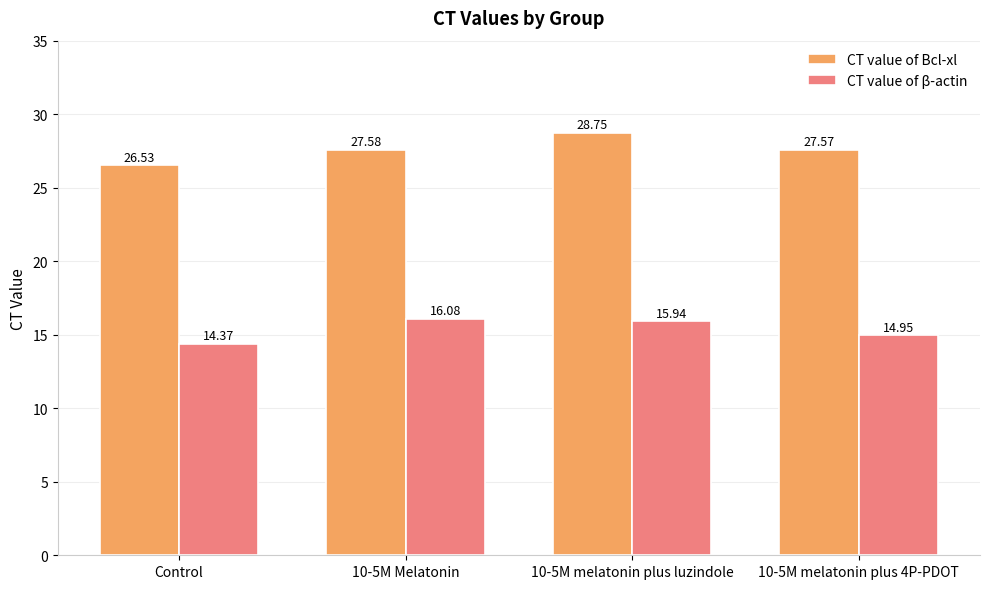

At which label does CT value of β-actin reach its peak?

10-5M Melatonin